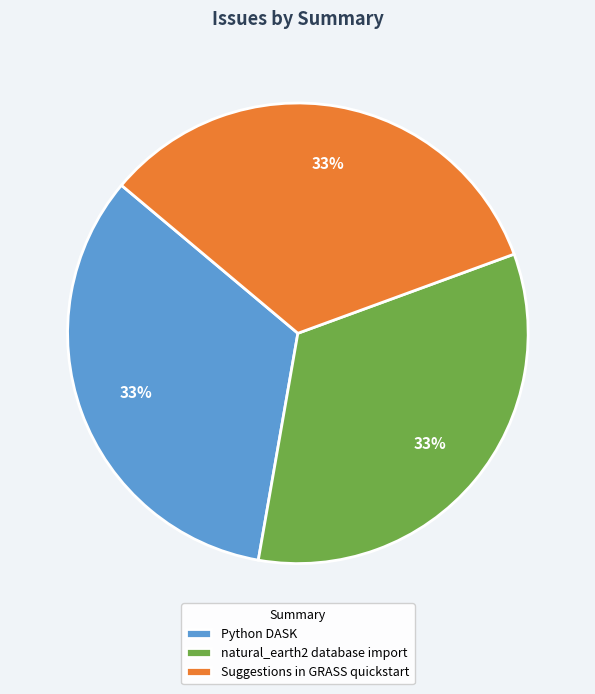

To the nearest percent, what is the combined percentage of Suggestions in GRASS quickstart and Python DASK?

67%